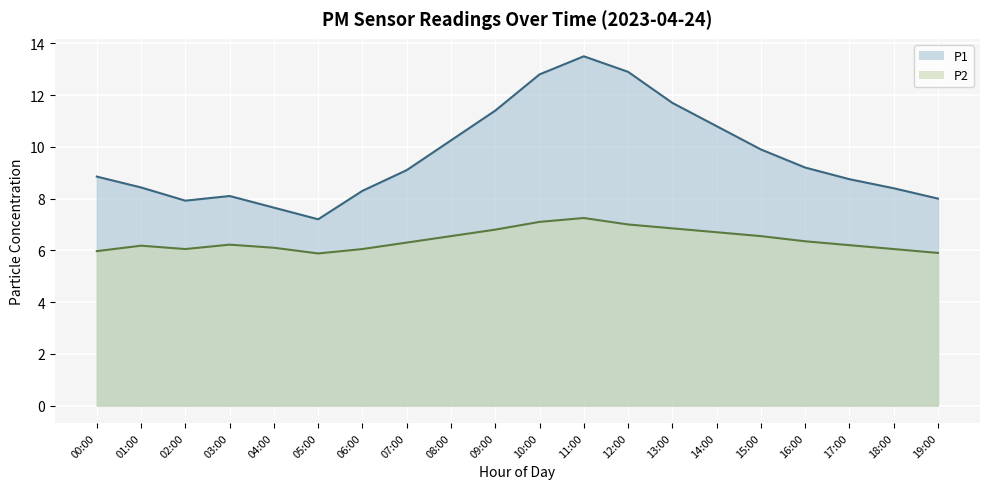

Rank the categories by P2 value from lowest to highest.

05:00, 19:00, 00:00, 02:00, 06:00, 18:00, 04:00, 01:00, 17:00, 03:00, 07:00, 16:00, 08:00, 15:00, 14:00, 09:00, 13:00, 12:00, 10:00, 11:00